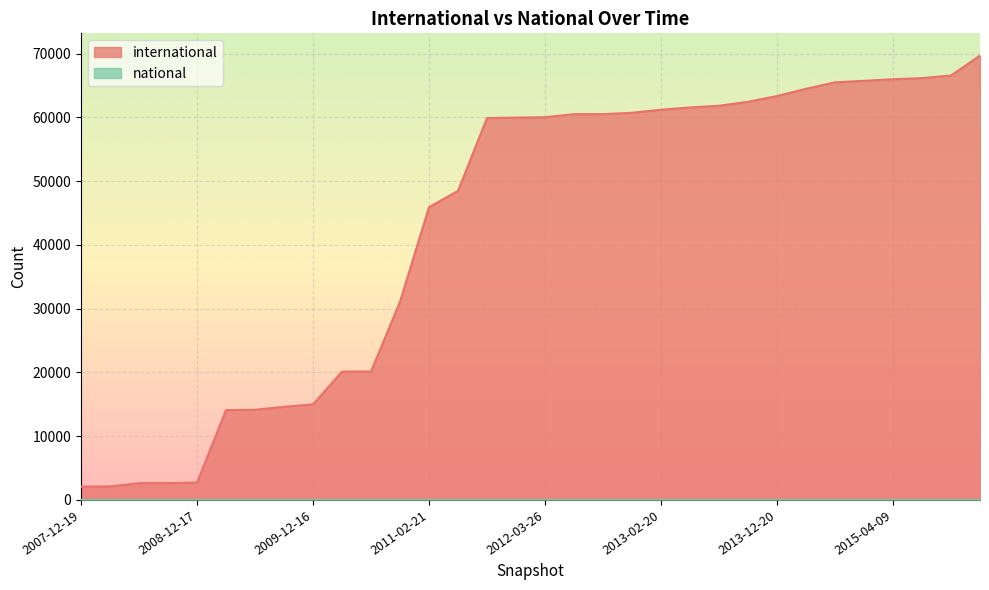

Between 2007-12-19 and 2013-07-09, which is larger?

2013-07-09